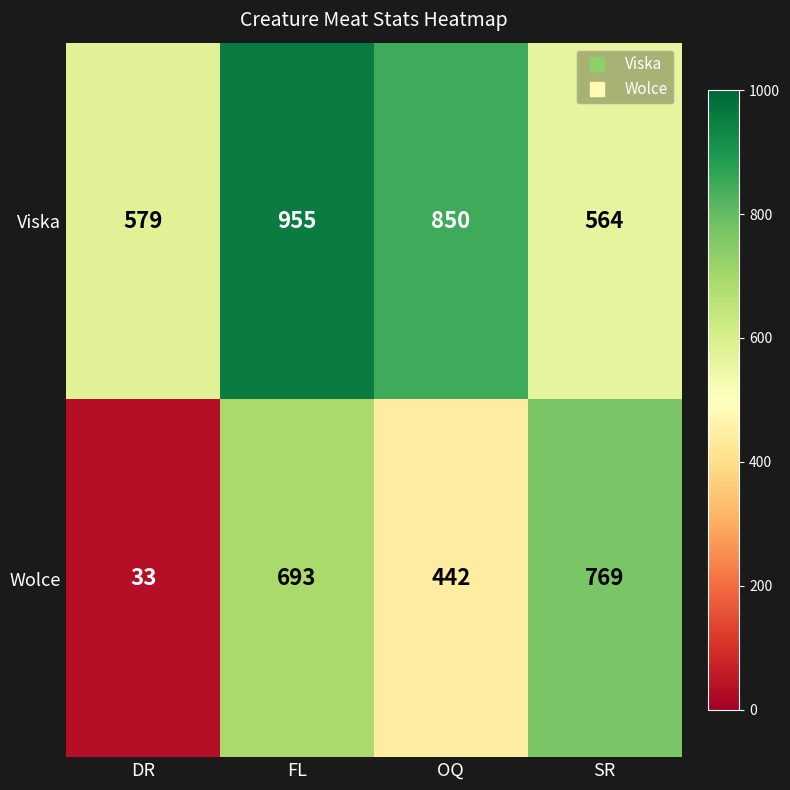

At how many categories does at least one series exceed 201?

4